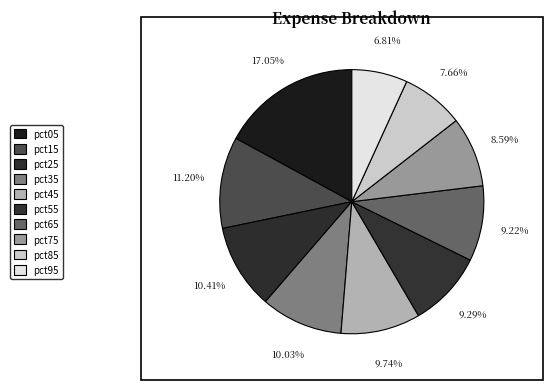

Is there a majority slice in this chart?

No